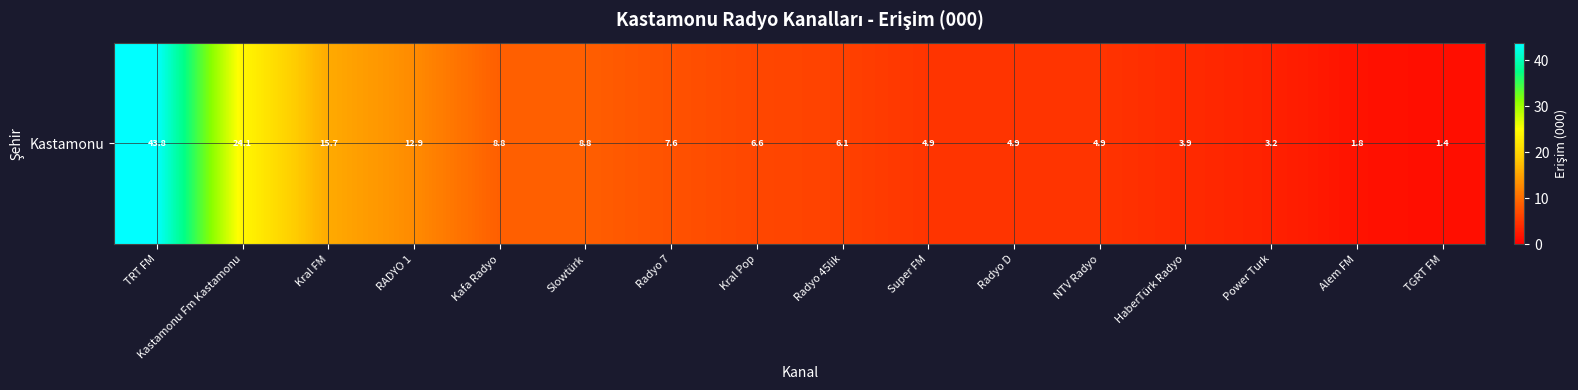

What is the change in value from Radyo 45lik to Radyo D?

-1.2